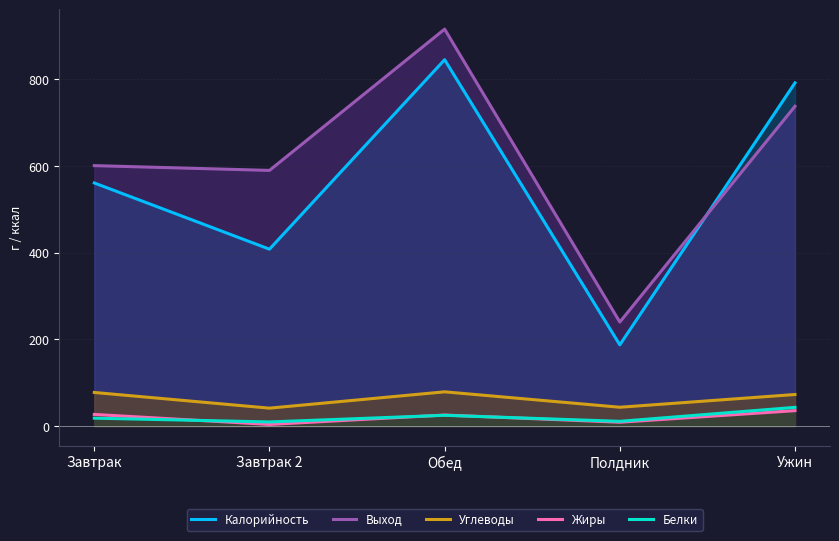

At which category is the sum across all series the highest?

Обед